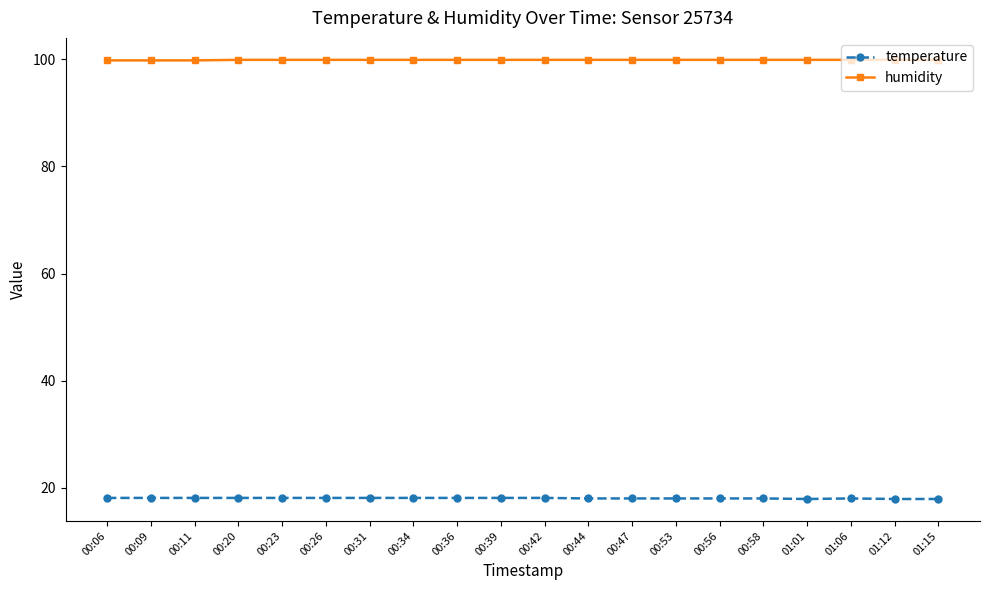

What are all the series names shown in the legend?

temperature, humidity